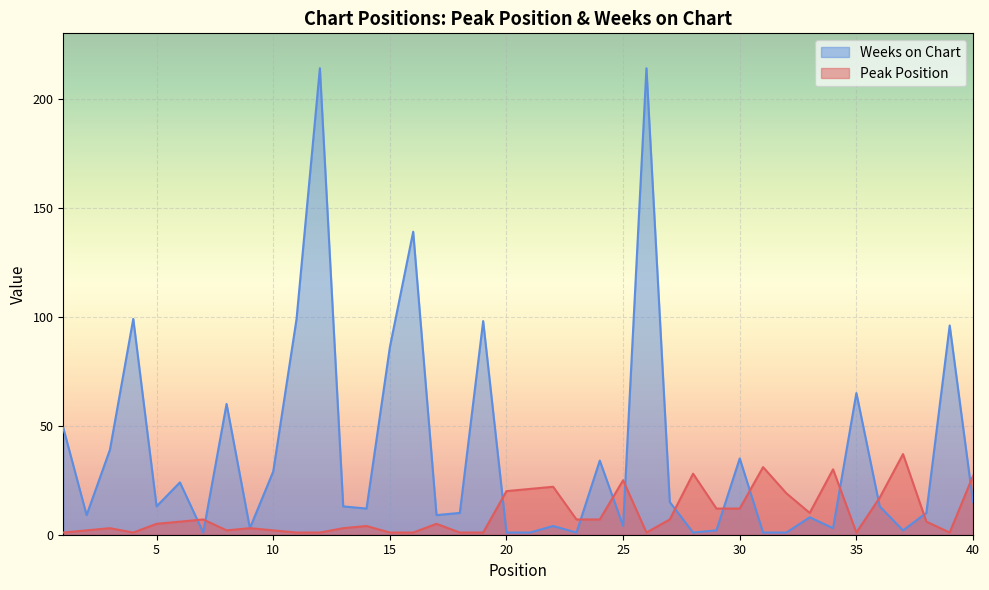

How many data points in Peak Position are above 6?

18